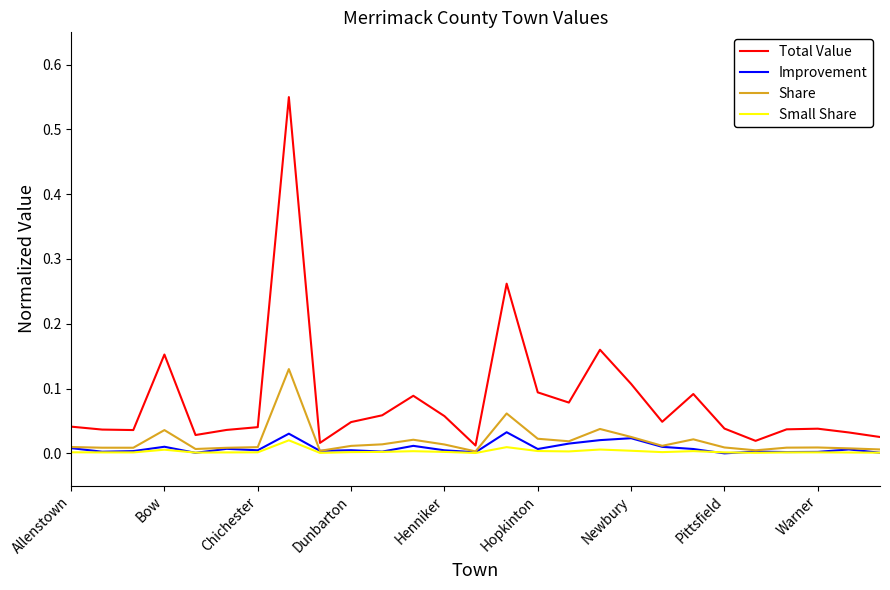

What are all the series names shown in the legend?

Total Value, Improvement, Share, Small Share